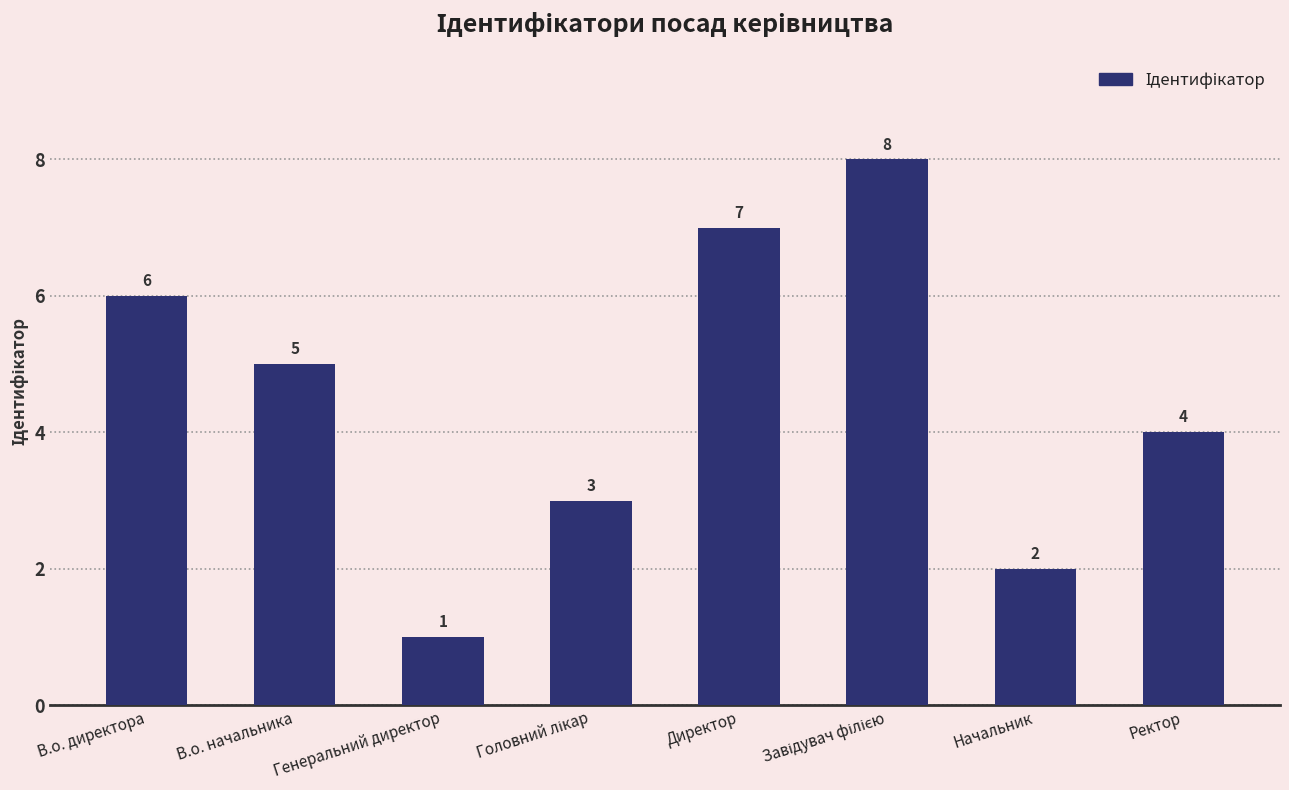

What is the label of the 1st bar from the left?

В.о. директора